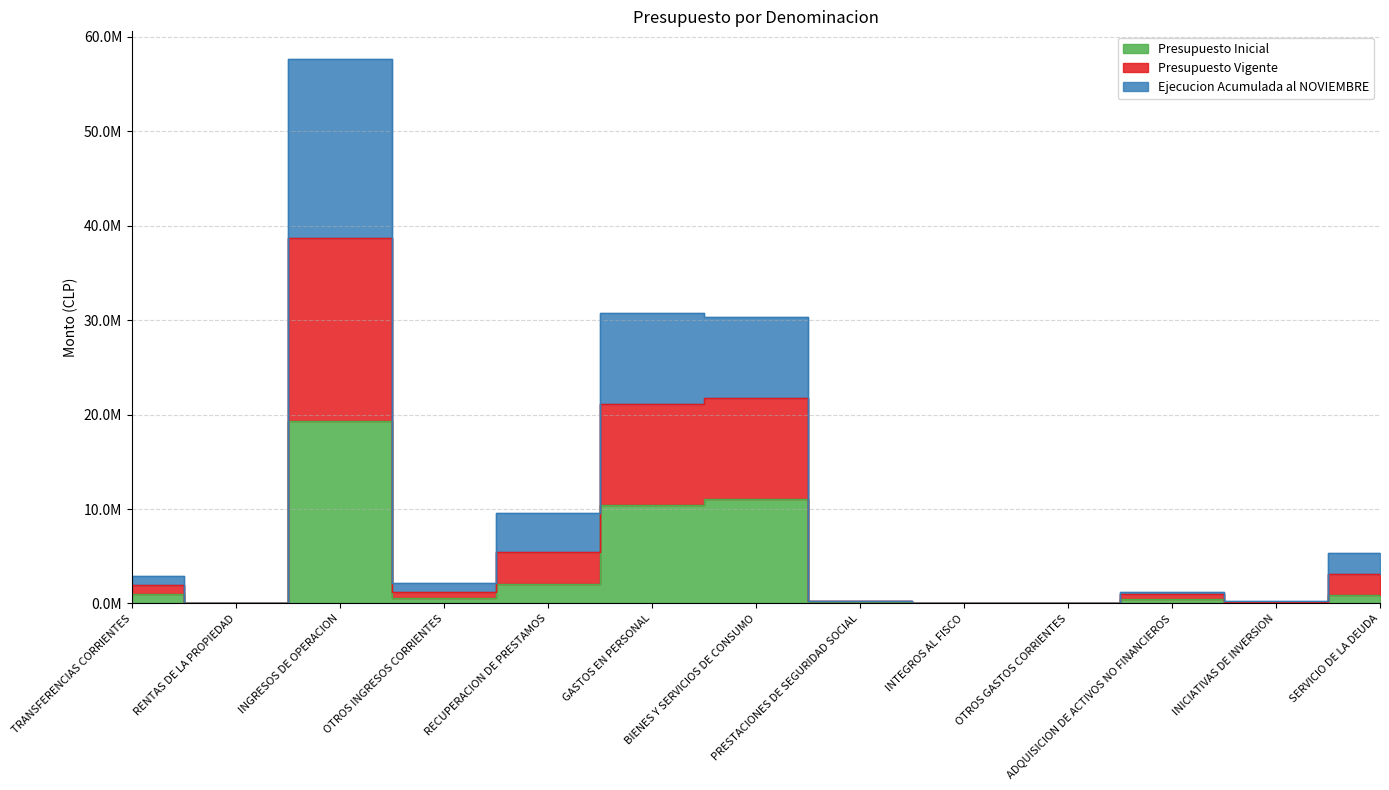

List the labels in order of Presupuesto Vigente value, smallest first.

RENTAS DE LA PROPIEDAD, OTROS GASTOS CORRIENTES, INTEGROS AL FISCO, INICIATIVAS DE INVERSION, PRESTACIONES DE SEGURIDAD SOCIAL, ADQUISICION DE ACTIVOS NO FINANCIEROS, OTROS INGRESOS CORRIENTES, TRANSFERENCIAS CORRIENTES, SERVICIO DE LA DEUDA, RECUPERACION DE PRESTAMOS, BIENES Y SERVICIOS DE CONSUMO, GASTOS EN PERSONAL, INGRESOS DE OPERACION